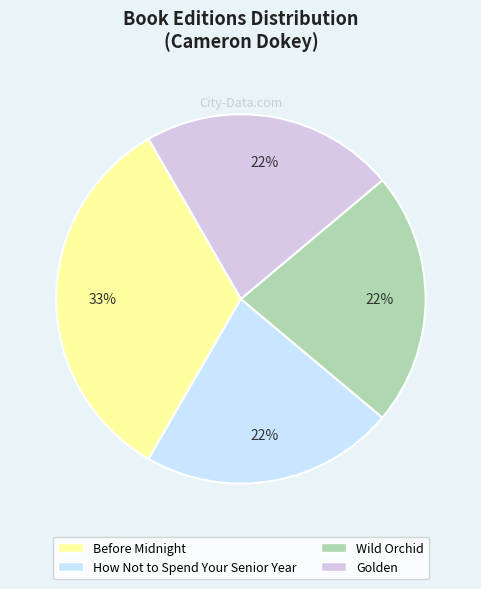

Does Golden account for over 50% of the chart?

No